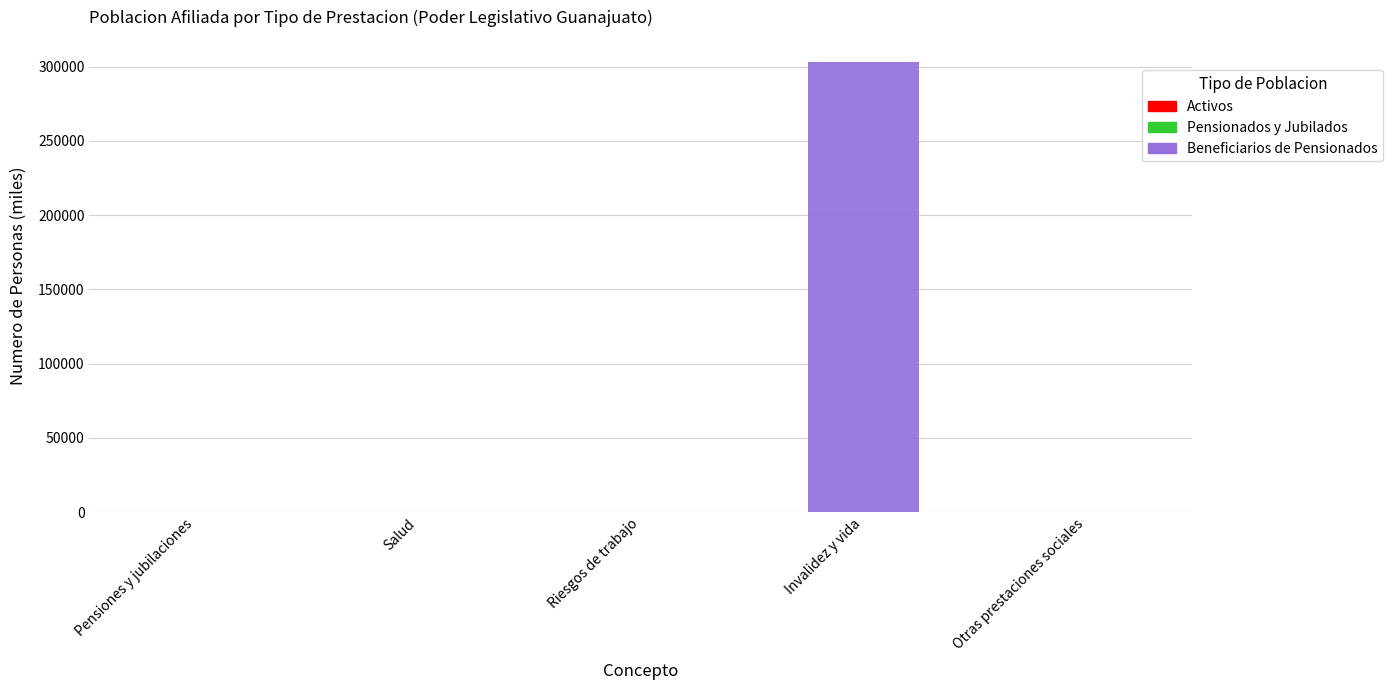

At which category is the sum across all series the highest?

Invalidez y vida